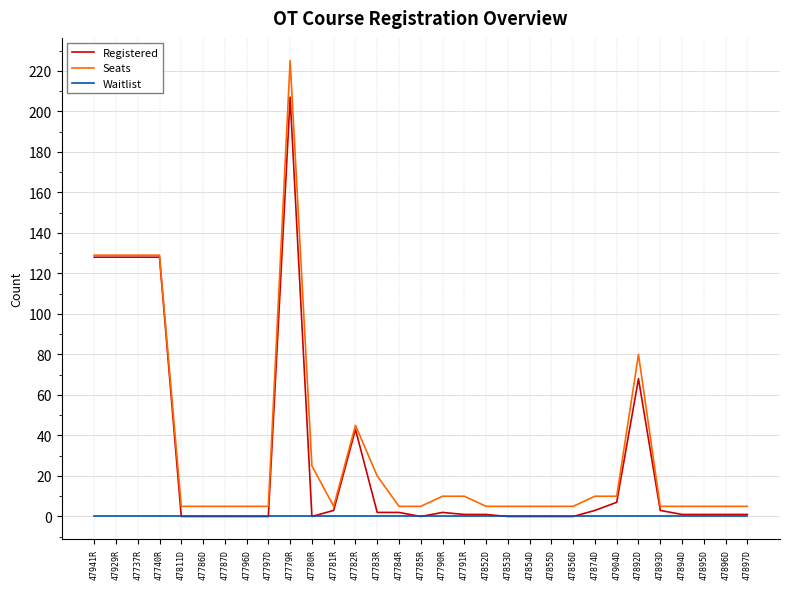

What is the maximum value for Registered?

207